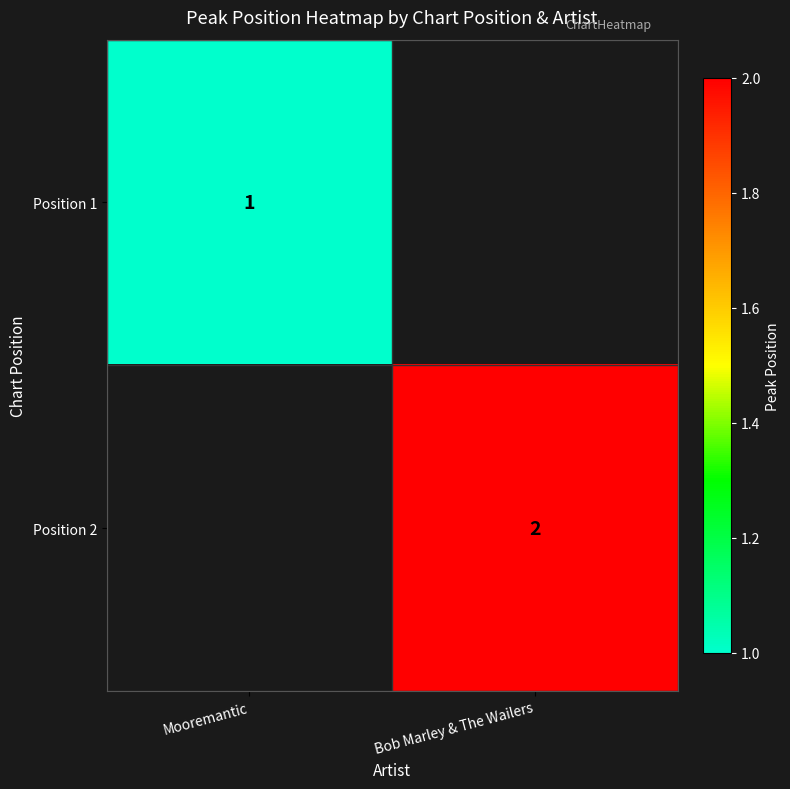

True or false: Position 2 has a value of 2 at Bob Marley & The Wailers.

True